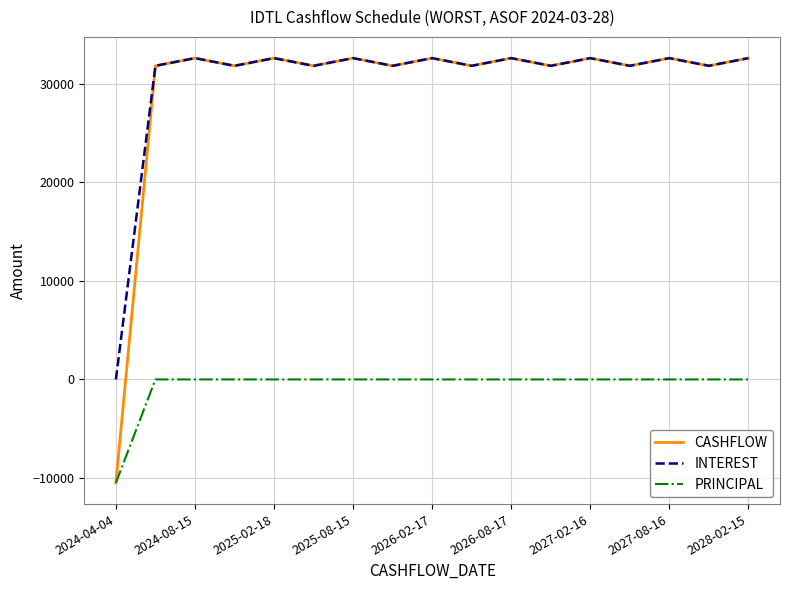

True or false: PRINCIPAL and INTEREST intersect in this chart.

False